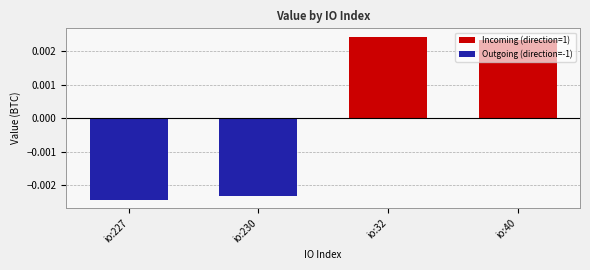

What are all the series names shown in the legend?

Incoming (direction=1), Outgoing (direction=-1)